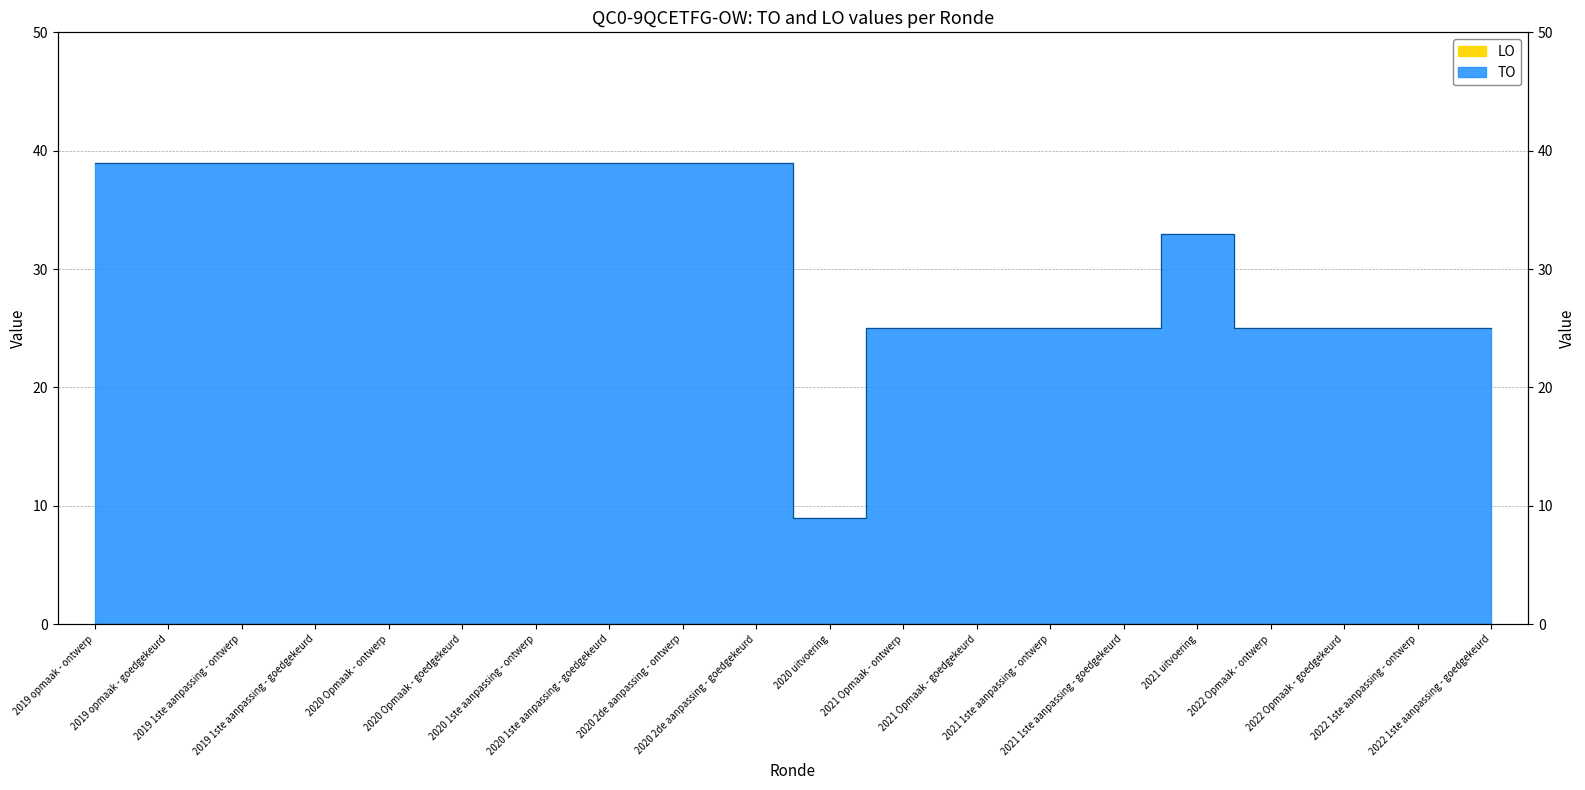

Which category has the highest value across all series?

2019 opmaak - ontwerp